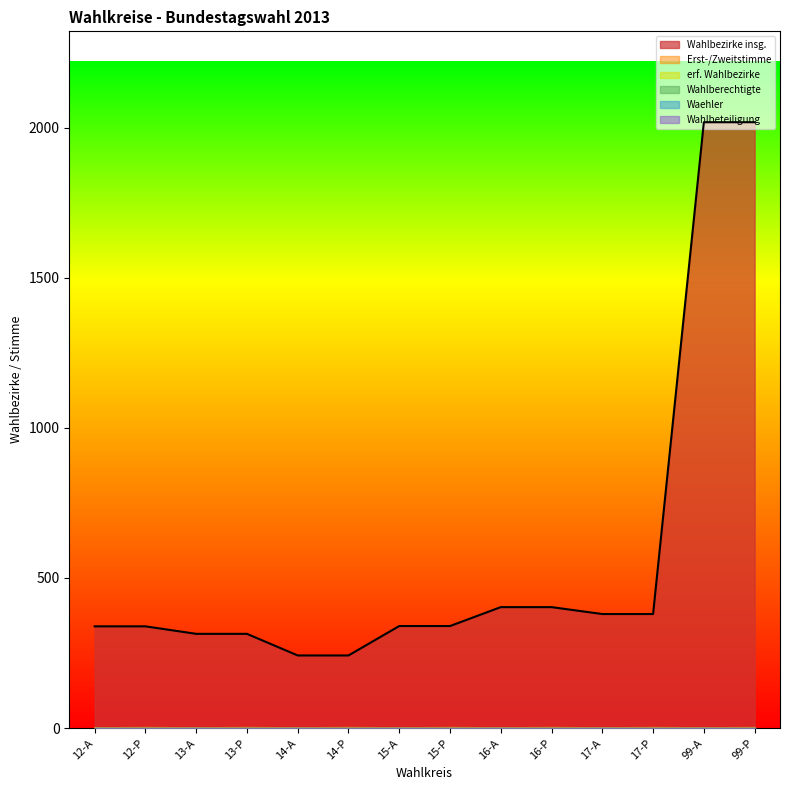

Reading right to left, what are all the values shown in this chart?

Wahlbezirke insg.: 2018	2018	380	380	403	403	340	340	242	242	314	314	339	339
Erst-/Zweitstimme: 2	1	2	1	2	1	2	1	2	1	2	1	2	1
erf. Wahlbezirke: 0	0	0	0	0	0	0	0	0	0	0	0	0	0
Wahlberechtigte: 0	0	0	0	0	0	0	0	0	0	0	0	0	0
Waehler: 0	0	0	0	0	0	0	0	0	0	0	0	0	0
Wahlbeteiligung: 0	0	0	0	0	0	0	0	0	0	0	0	0	0